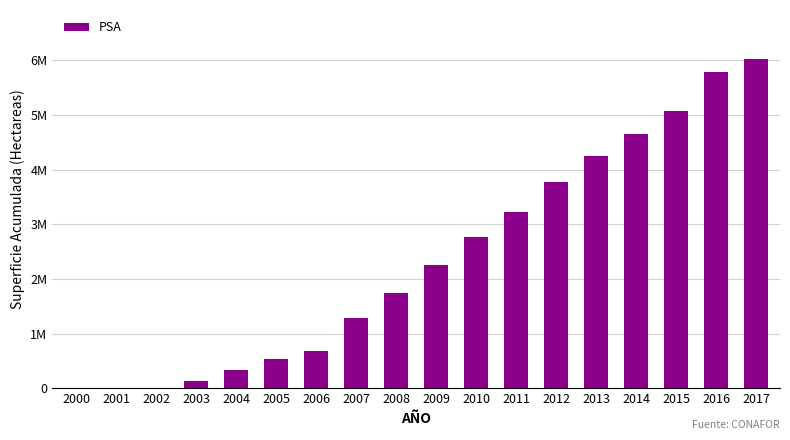

Are the bars horizontal?

No